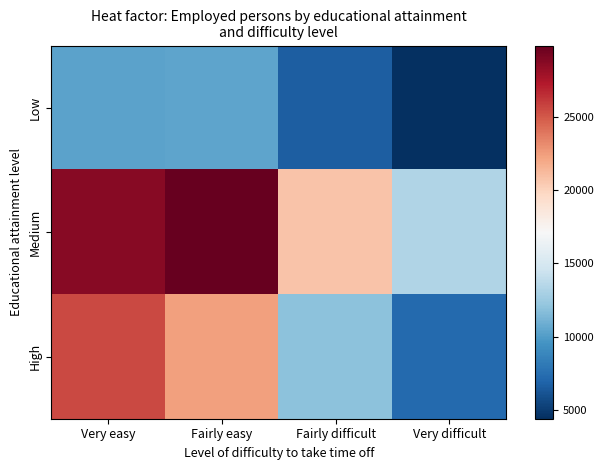

Reading right to left, transcribe all the data shown in this chart.

Low: Very difficult=4426.3	Fairly difficult=6648.7	Fairly easy=10464.4	Very easy=10378.4
Medium: Very difficult=13331.3	Fairly difficult=20769.3	Fairly easy=29841.8	Very easy=28710.0
High: Very difficult=7272.1	Fairly difficult=11900.4	Fairly easy=22332.4	Very easy=25566.8